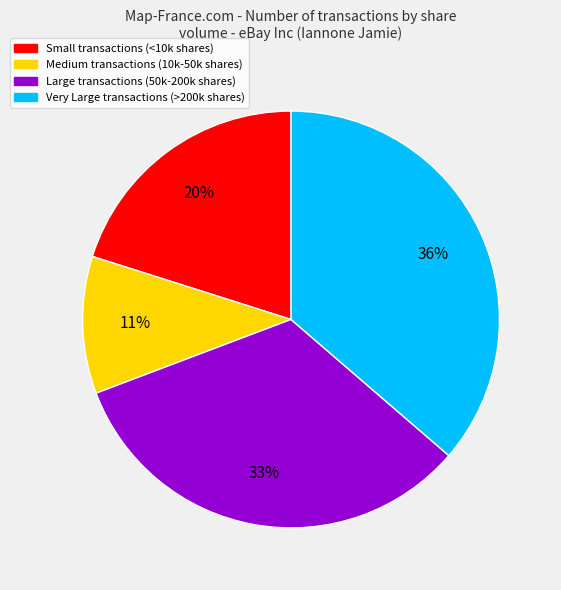

Is there a majority slice in this chart?

No